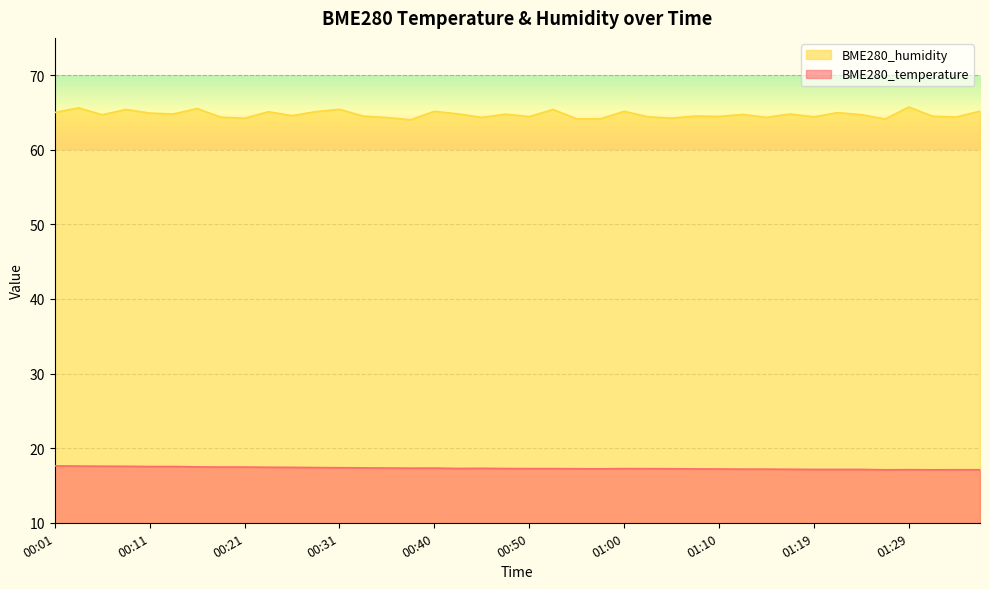

What is the total value across all series at 00:28?

82.5